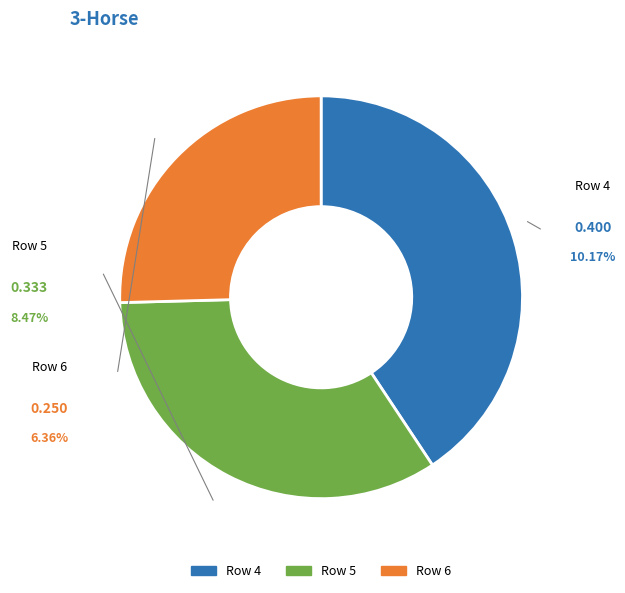

Is there any slice that represents more than half of the pie?

No